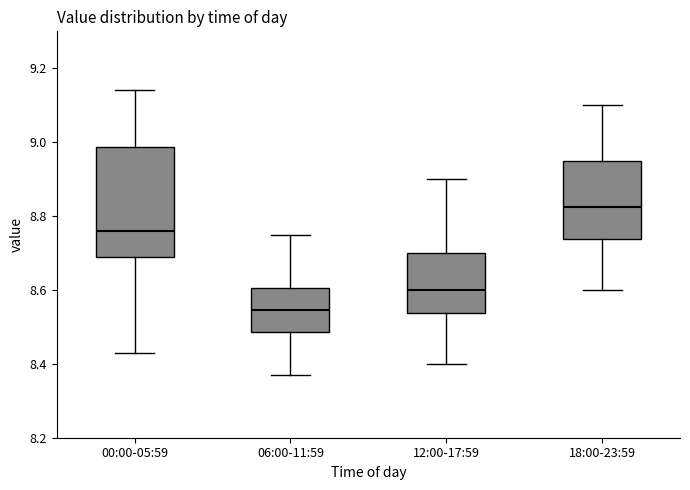

Which box is the tallest, from its lower edge to its upper edge?

00:00-05:59